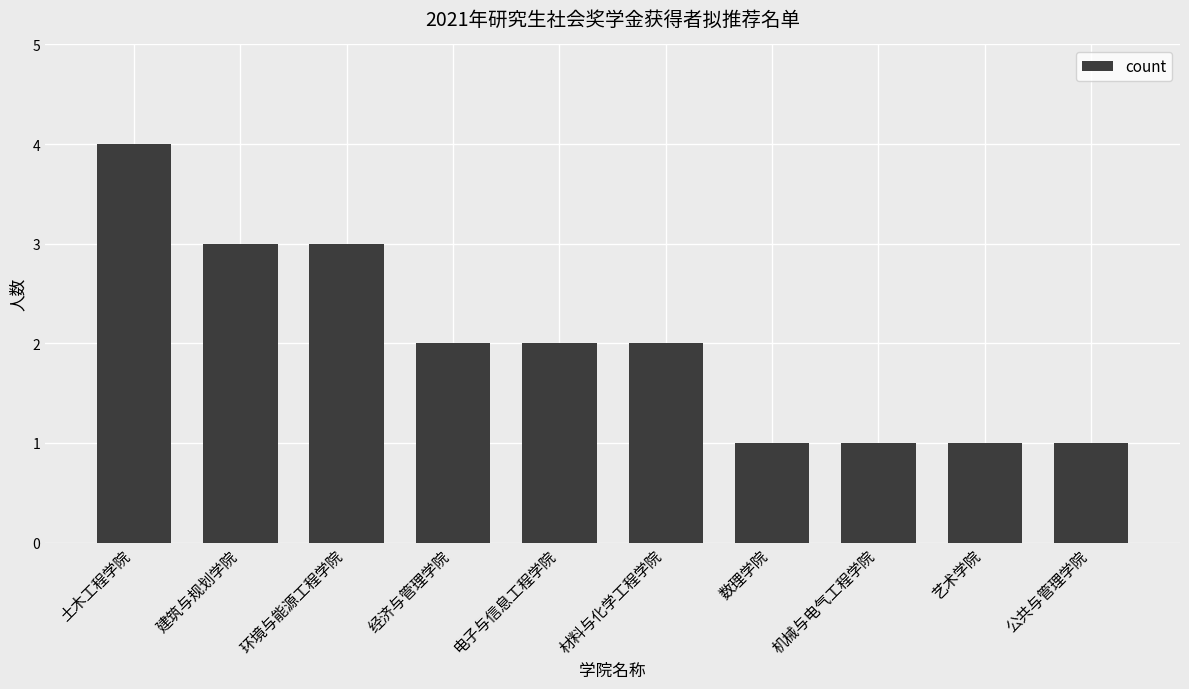

What is the label of the 5th bar from the left?

电子与信息工程学院